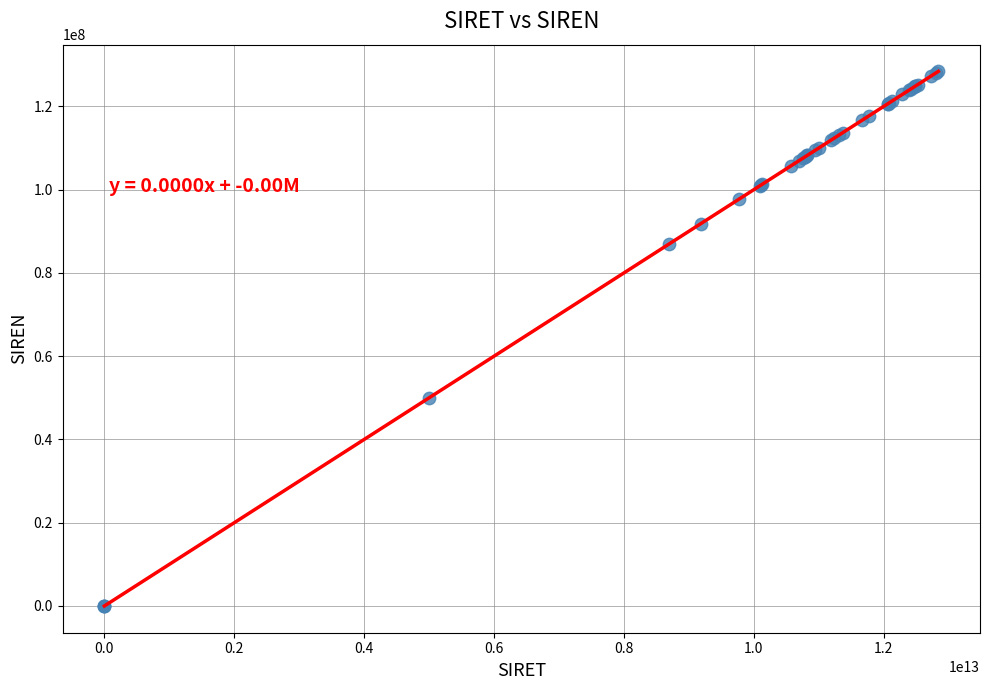

What Y value in the scatter plot is closest to 64195956?

50009576